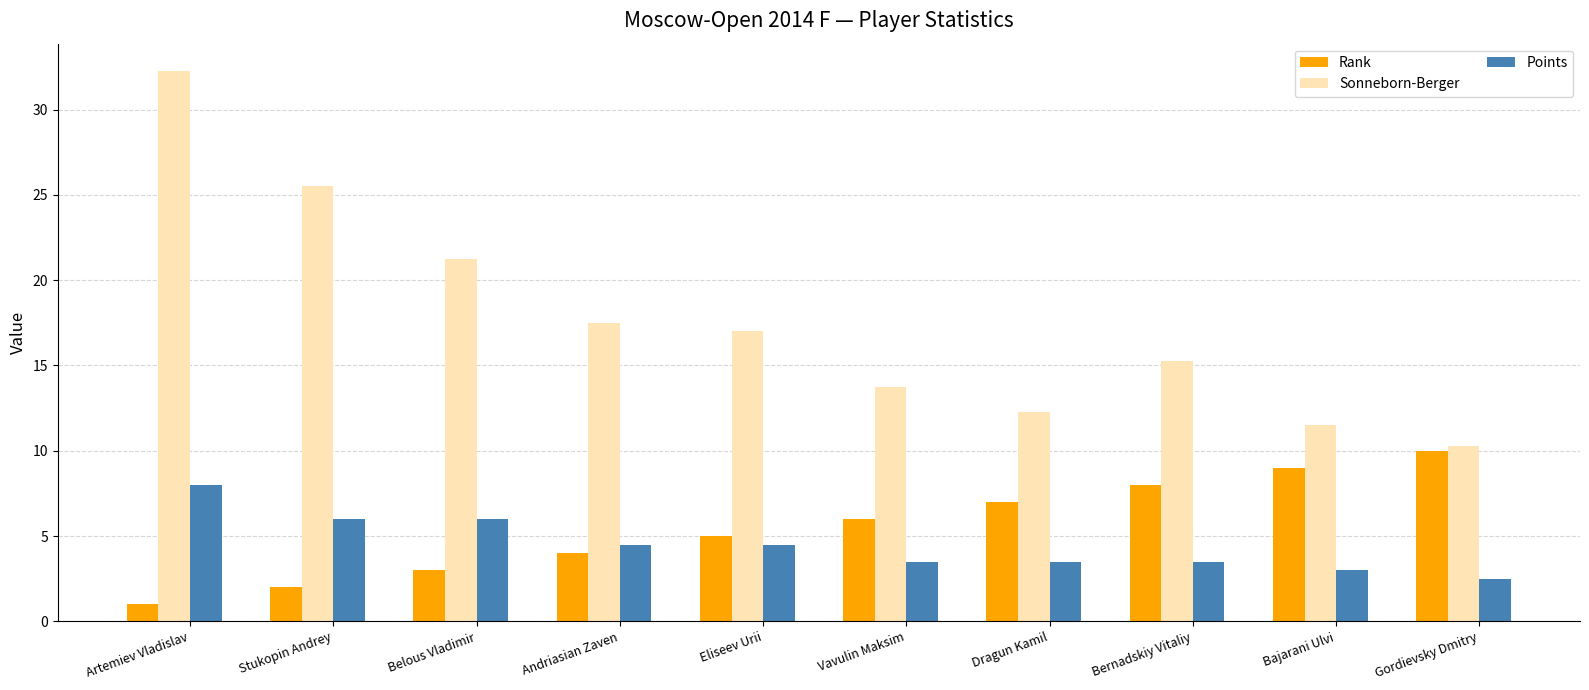

Which series changed the most between Artemiev Vladislav and Belous Vladimir?

Sonneborn-Berger